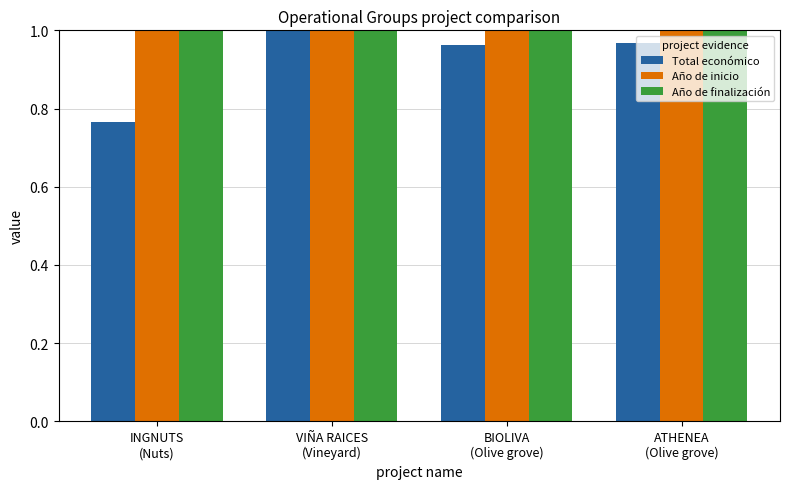

At which category is the sum across all series the highest?

VIÑA RAICES
(Vineyard)